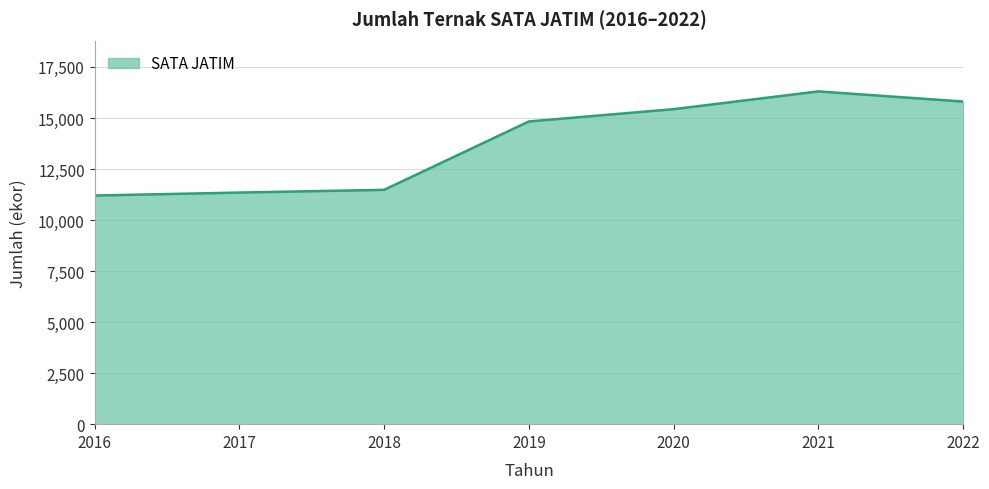

Does the chart display data point markers on the line(s)?

No